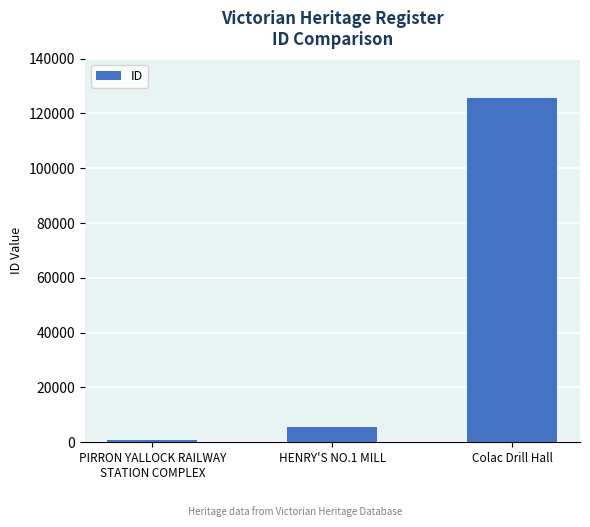

Which has a higher value, Colac Drill Hall or HENRY'S NO.1 MILL?

Colac Drill Hall